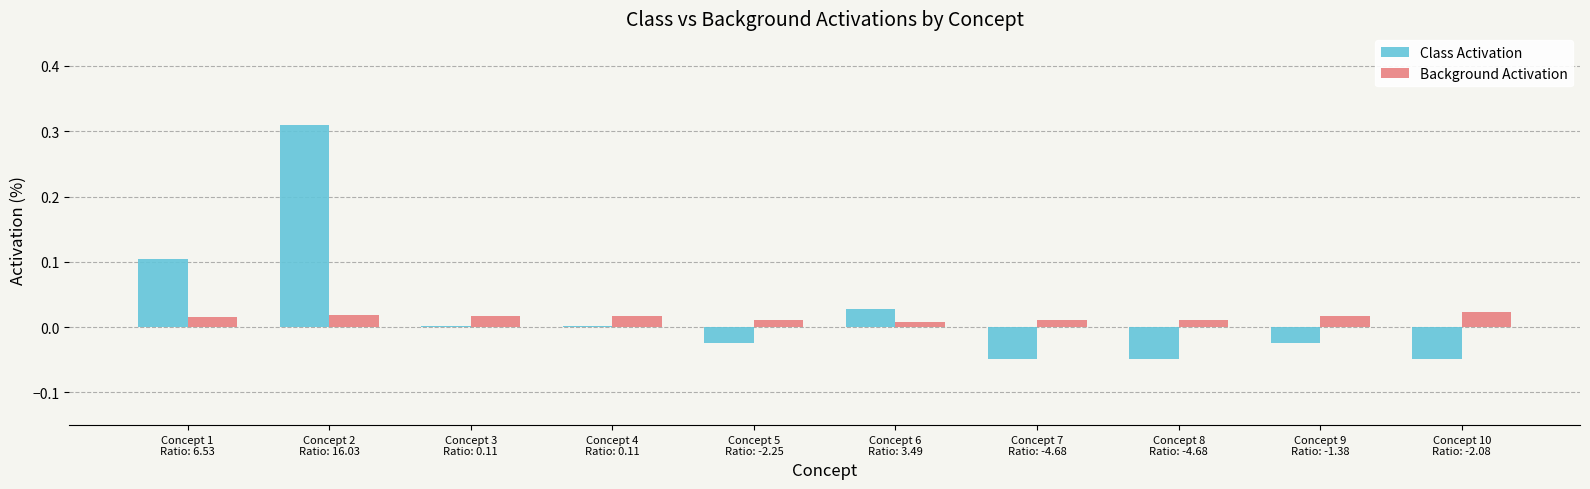

Does the chart contain stacked bars?

No